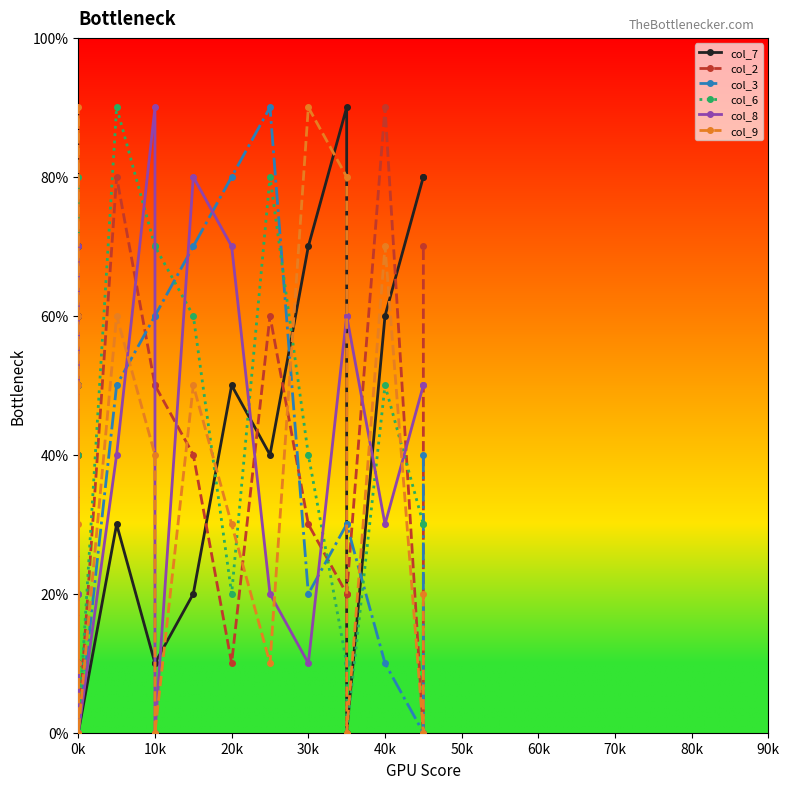

How many intersections are there between col_6 and col_9?

6